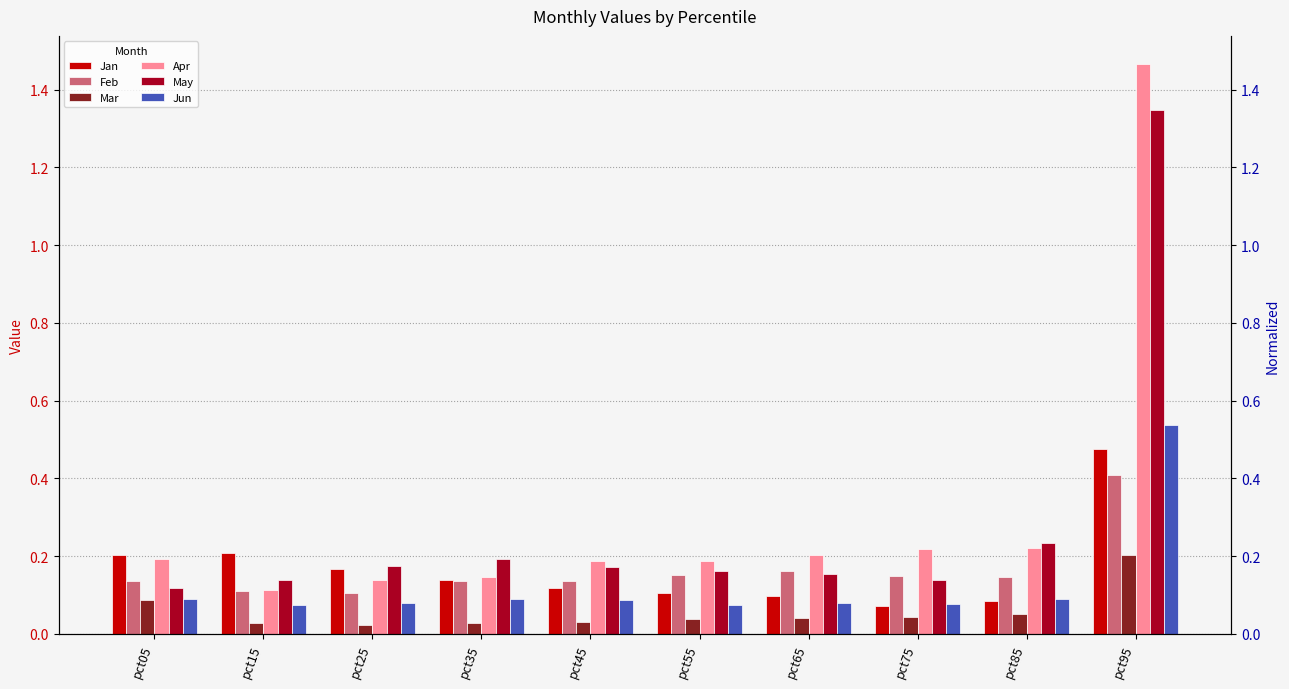

What is the spread (max minus min) of values at pct55?

0.1